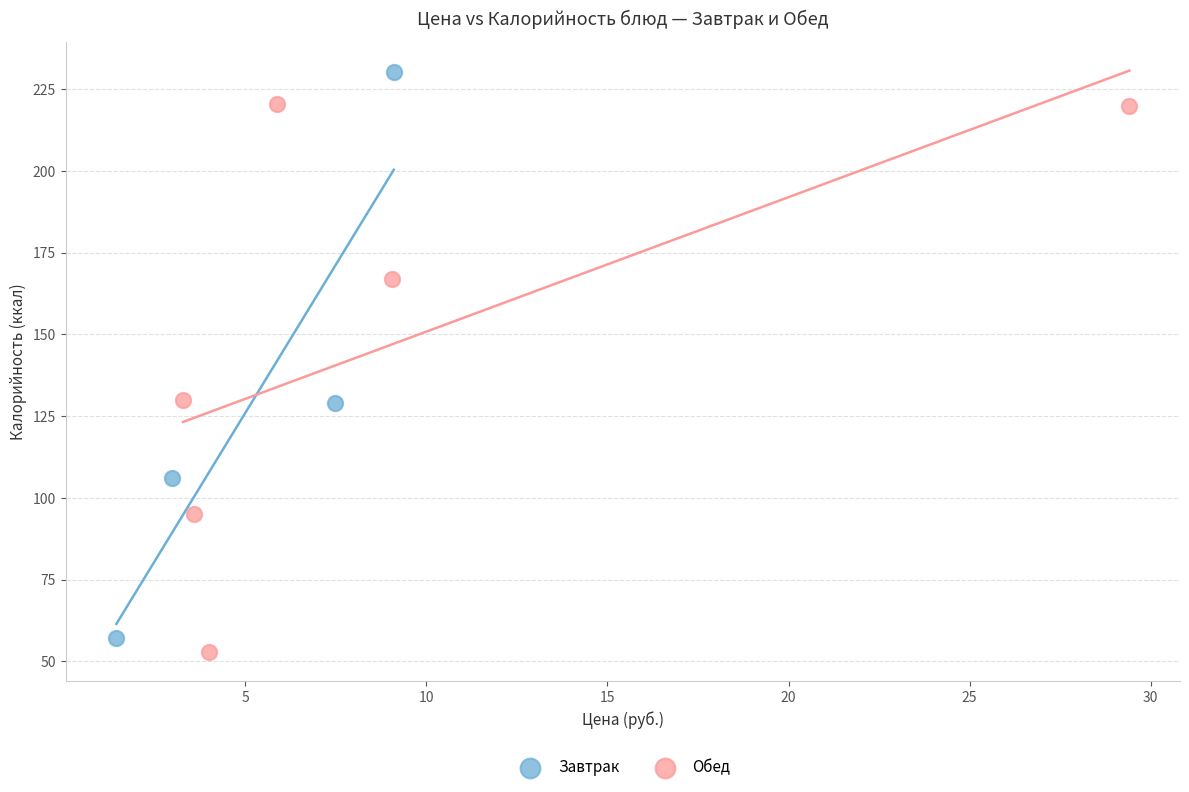

What are all the series names shown in the legend?

Завтрак, Обед